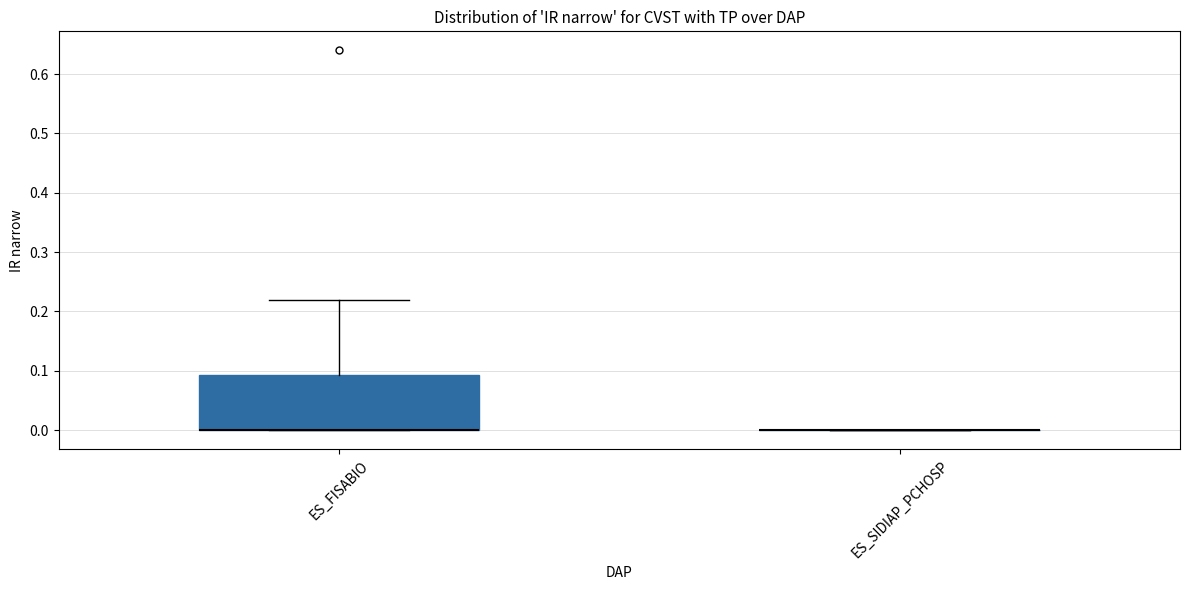

Reading left to right, transcribe this box plot: for each box, give where its median line is, the range the box spans, and where its two whiskers end, as read against the y-axis. The values are not printed on the chart, so give them approximately, as read against the axis.

ES_FISABIO: median 0.00 (drawn on the box's lower edge), box 0.00 to 0.09, whiskers 0.00 to 0.22
ES_SIDIAP_PCHOSP: box collapsed to a line at 0.00, whiskers 0.00 to 0.00